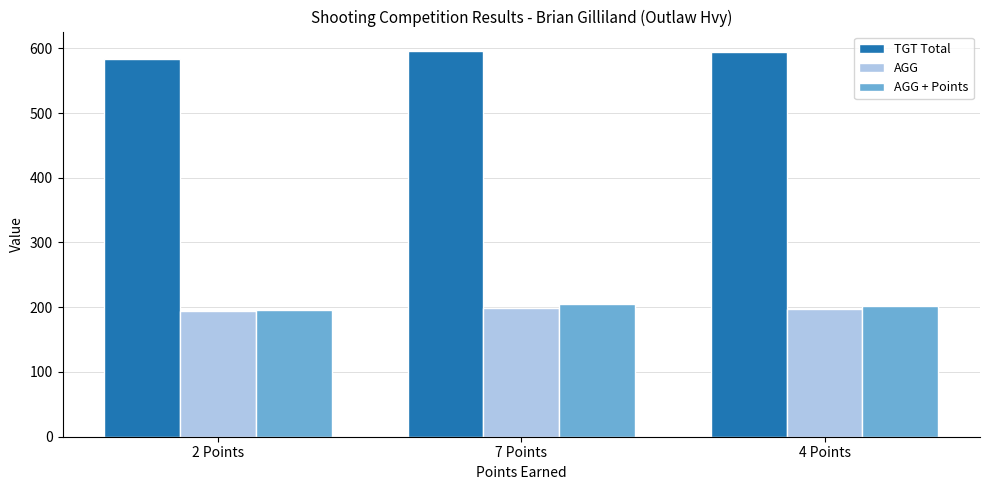

How many bars are there in total?

9